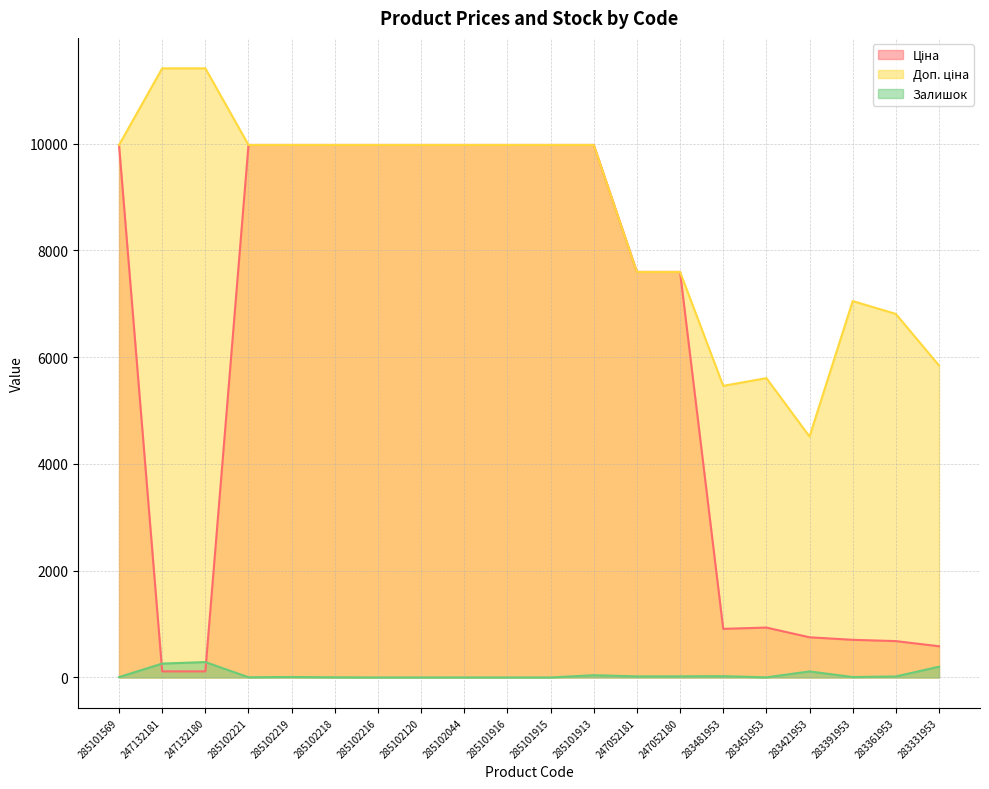

Where is the first local maximum for Залишок?

247132180